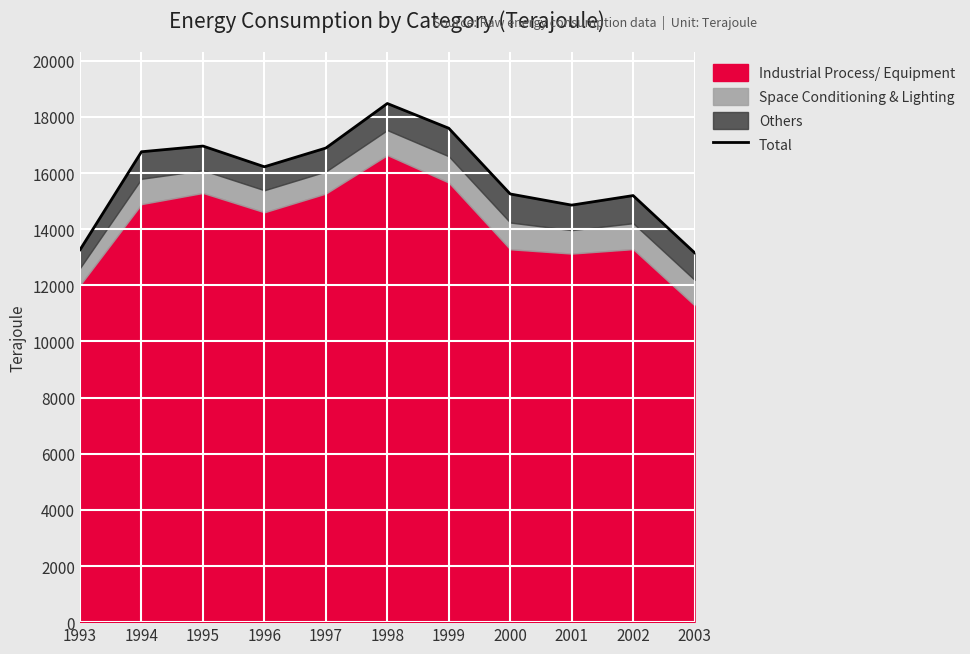

What is the maximum value shown in the chart?

18477